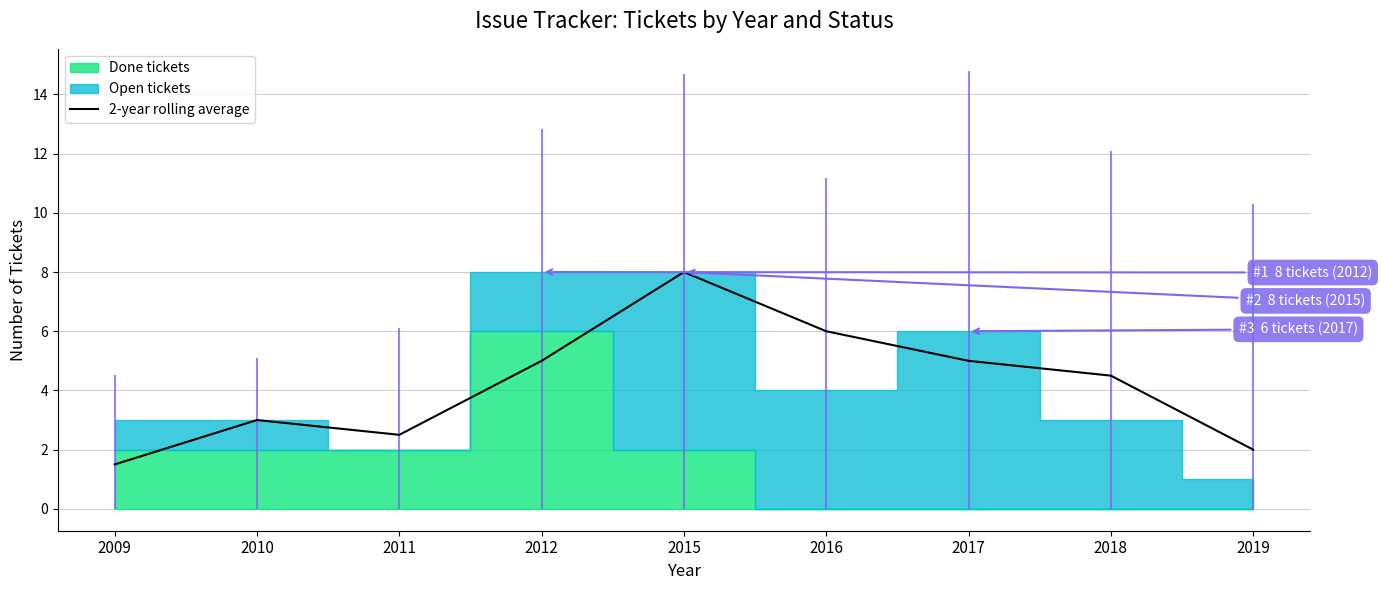

Where is the first local maximum?

2010